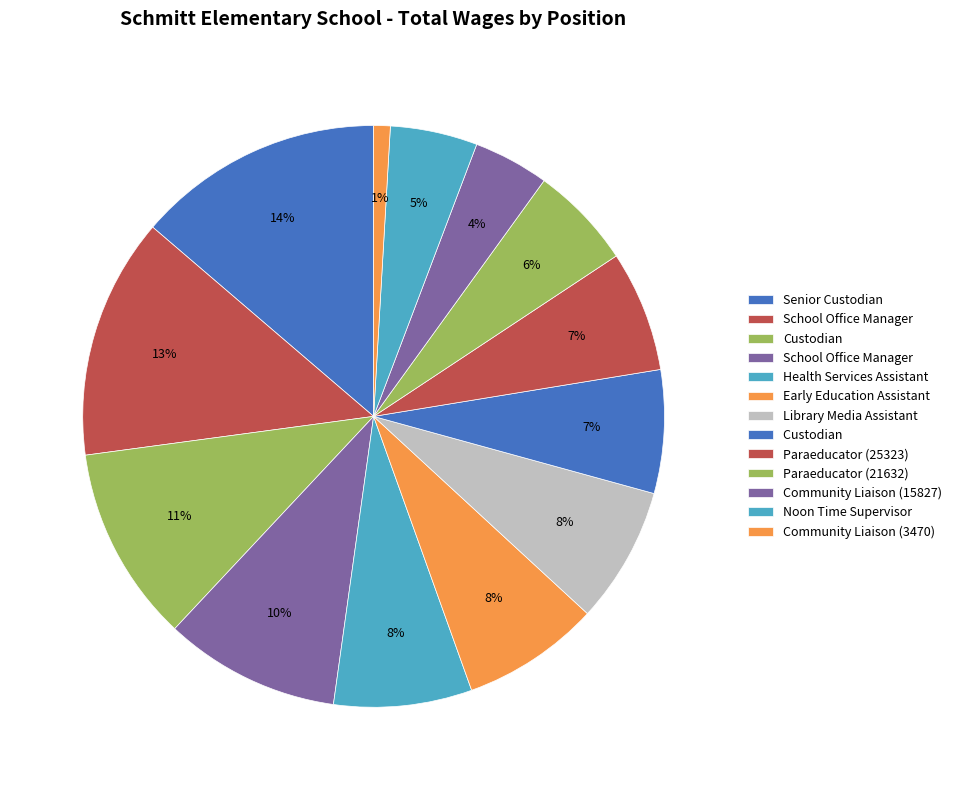

Which category has the smallest portion of the pie?

Community Liaison Worker (3470)